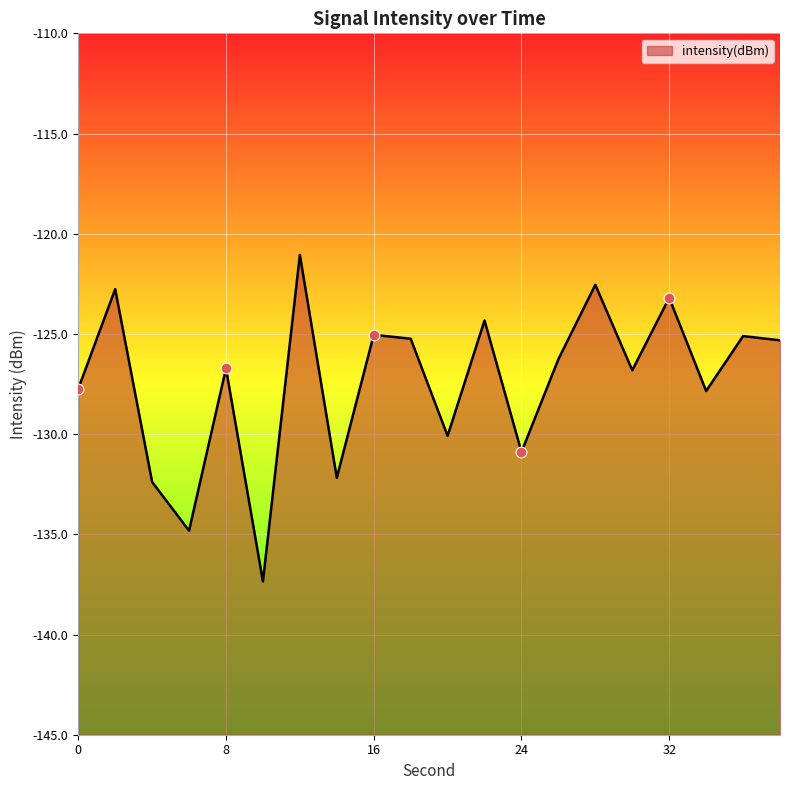

Between 38 and 18, which is larger?

18